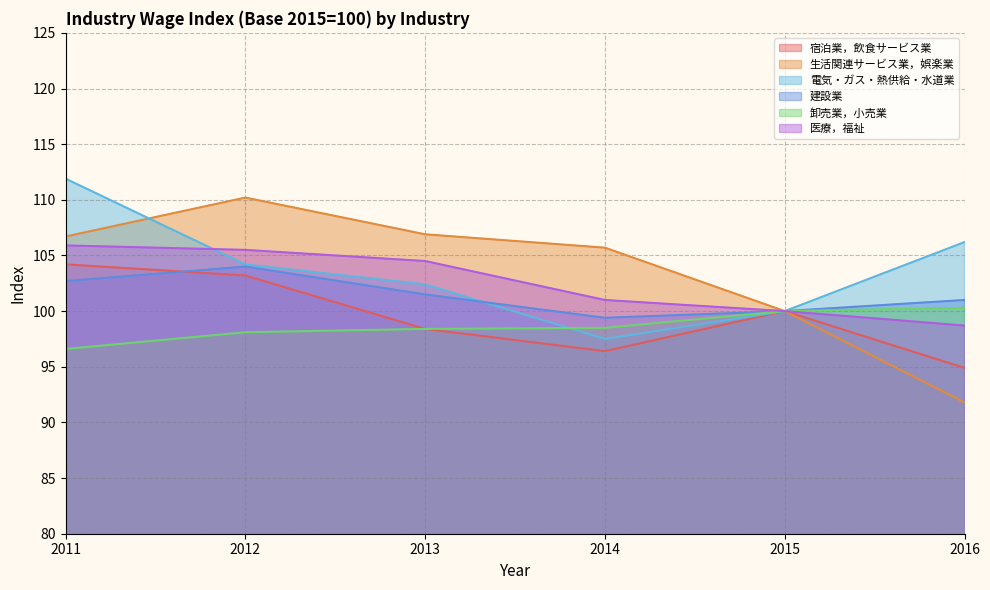

How many categories are shown in the chart?

6